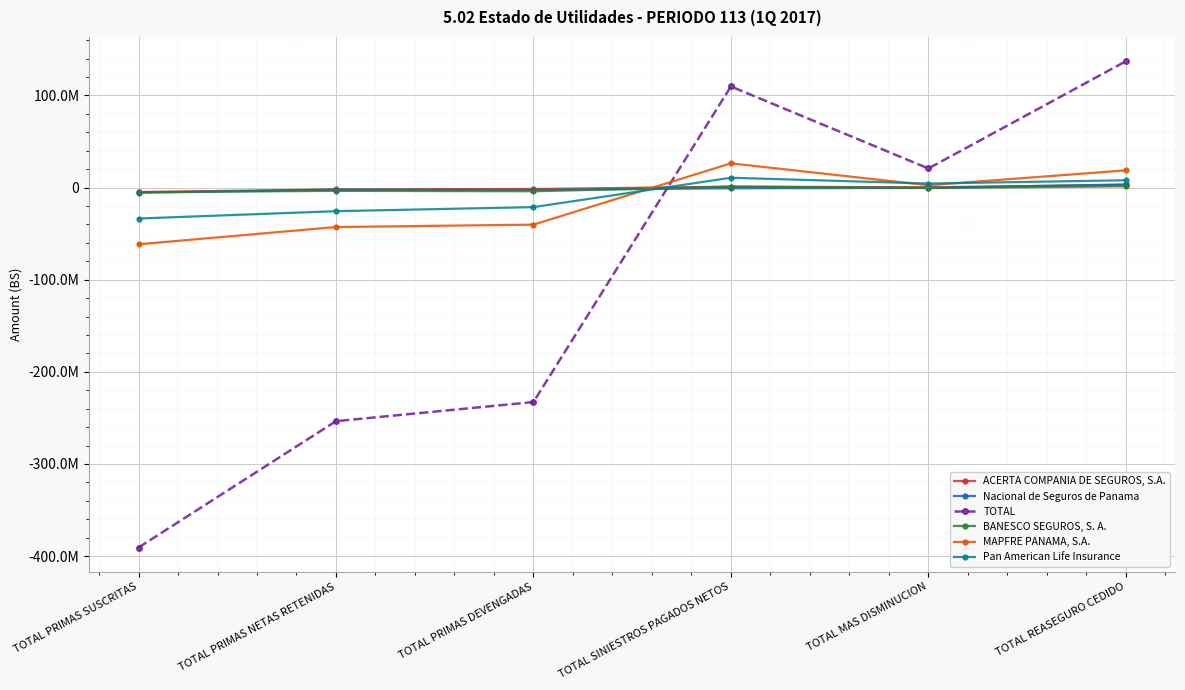

Is this an area chart (filled region under the line)?

No